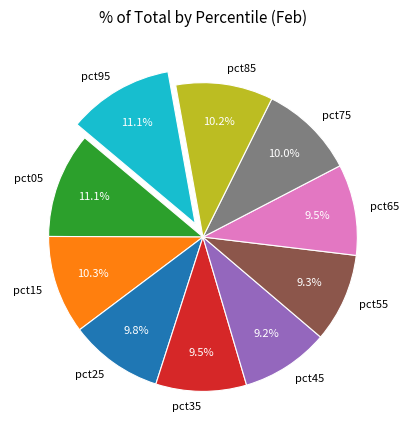

What percentage do pct25 and pct75 together represent?

19.8%